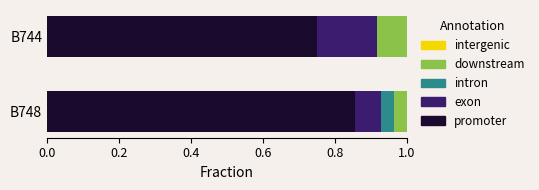

What is the total value across all series at B748?

1.0